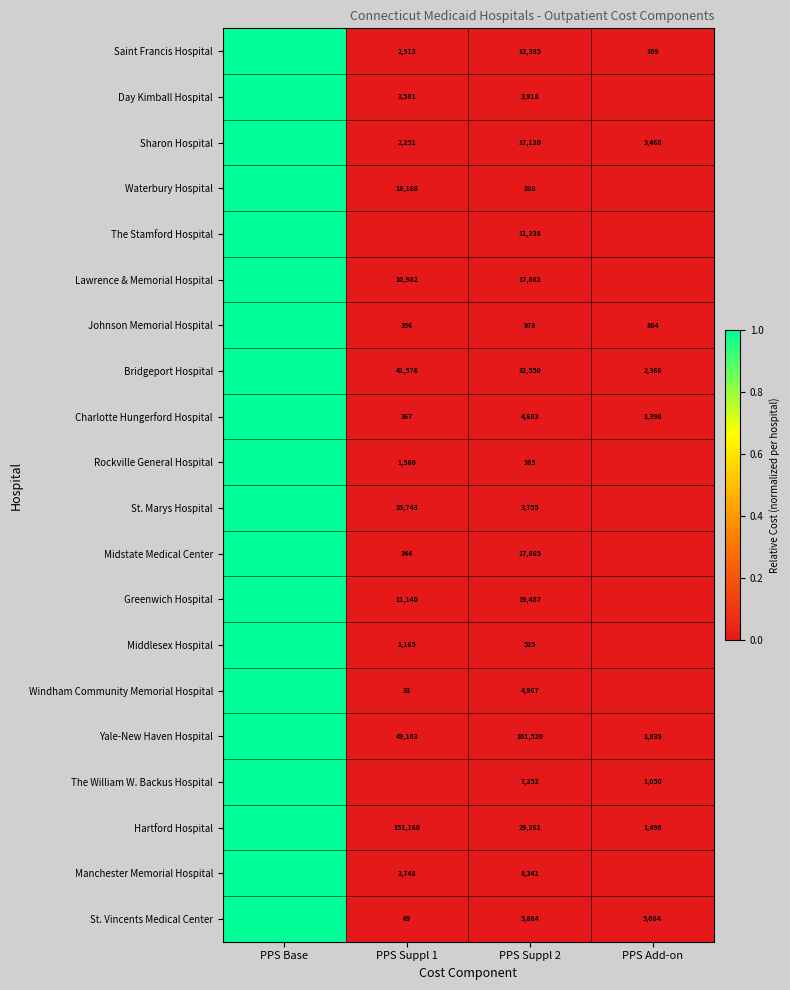

What is the total value across all series at PPS Suppl 2?

300343